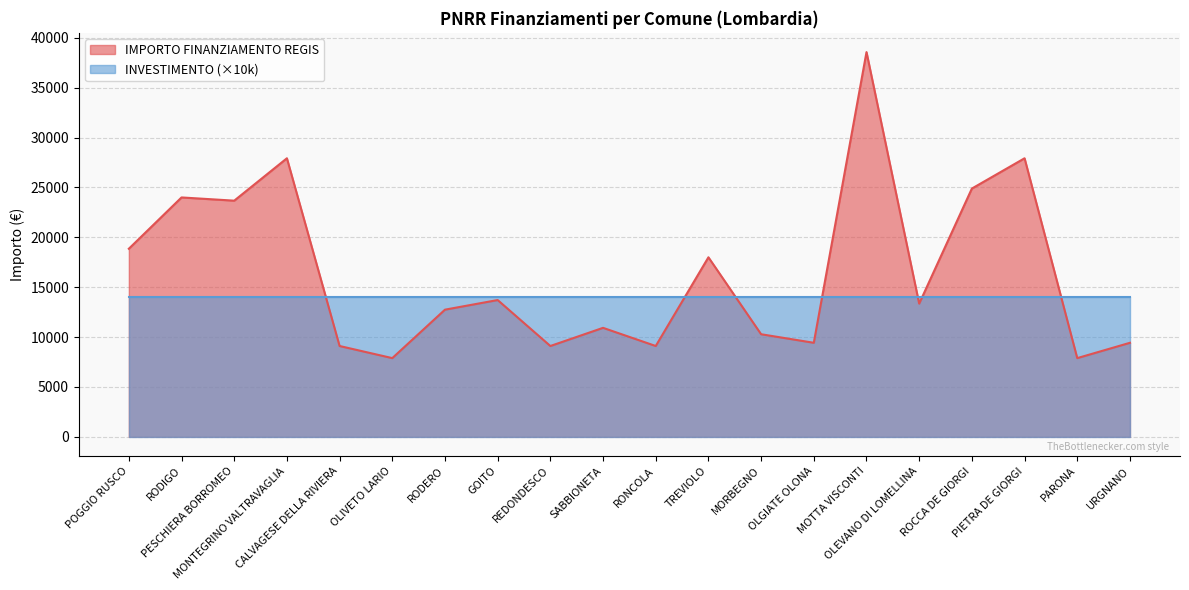

List the labels in order of value, smallest first.

OLIVETO LARIO, PARONA, CALVAGESE DELLA RIVIERA, REDONDESCO, RONCOLA, OLGIATE OLONA, URGNANO, MORBEGNO, SABBIONETA, RODERO, OLEVANO DI LOMELLINA, GOITO, TREVIOLO, POGGIO RUSCO, PESCHIERA BORROMEO, RODIGO, ROCCA DE GIORGI, MONTEGRINO VALTRAVAGLIA, PIETRA DE GIORGI, MOTTA VISCONTI